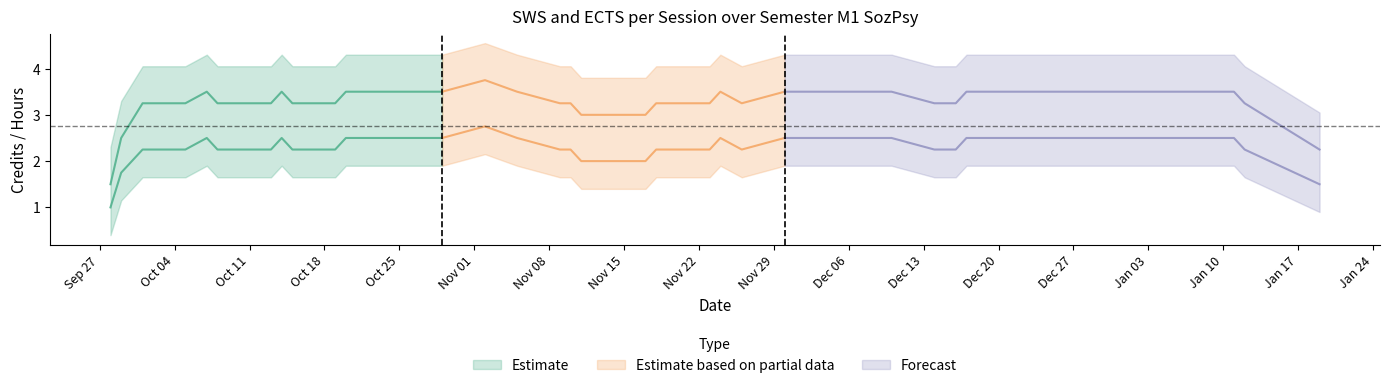

What is the greatest value displayed?

4